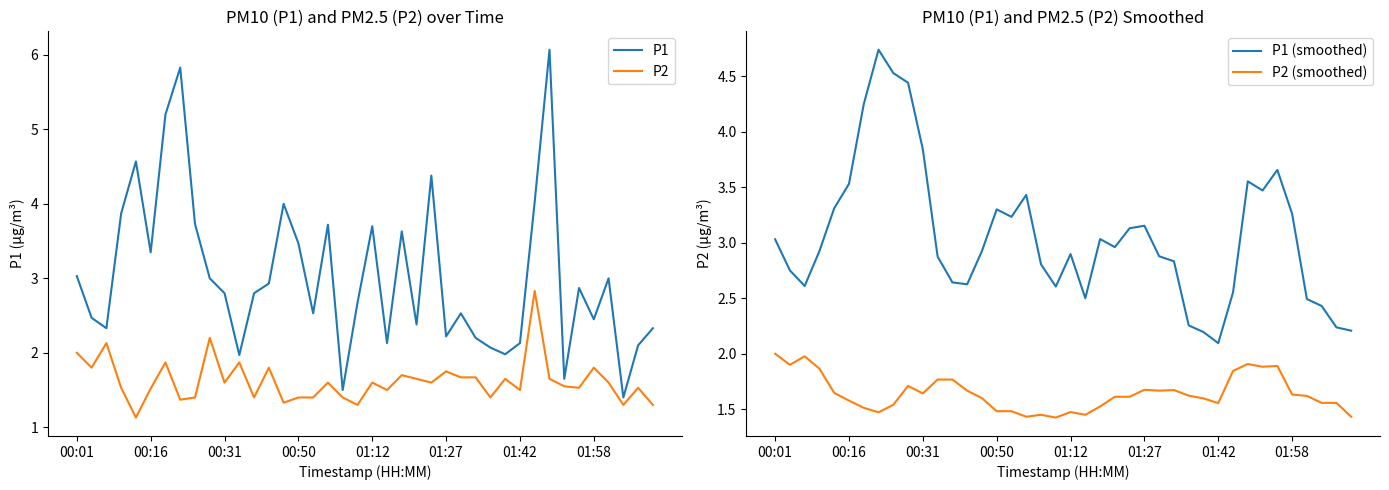

At 11, list the series in order from smallest to largest.

P2 (smoothed), P2, P1, P1 (smoothed)